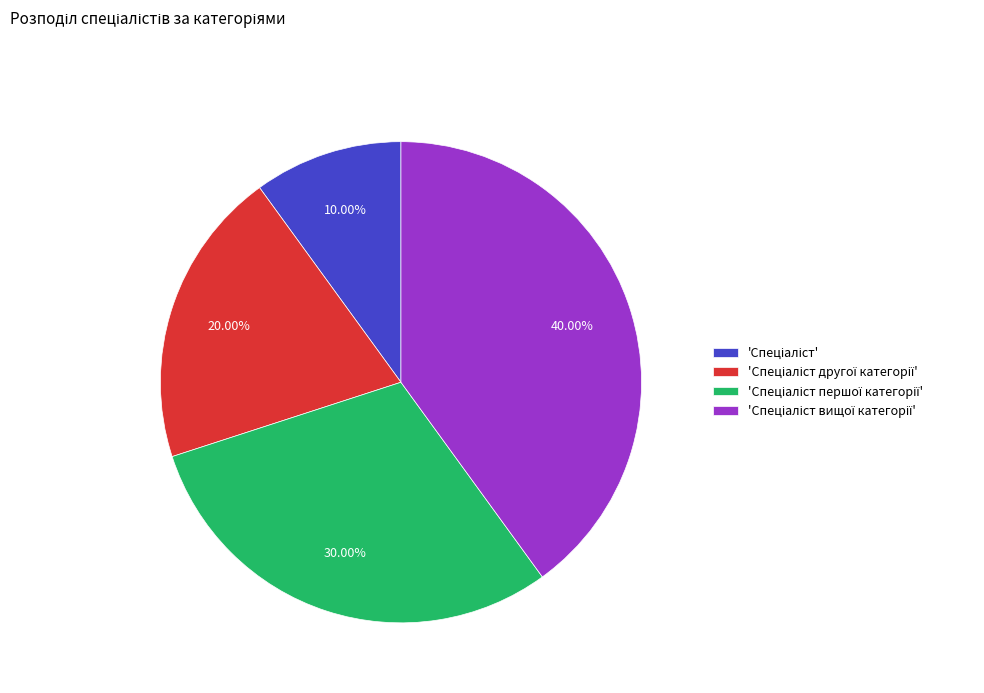

Is there any slice that represents more than half of the pie?

No